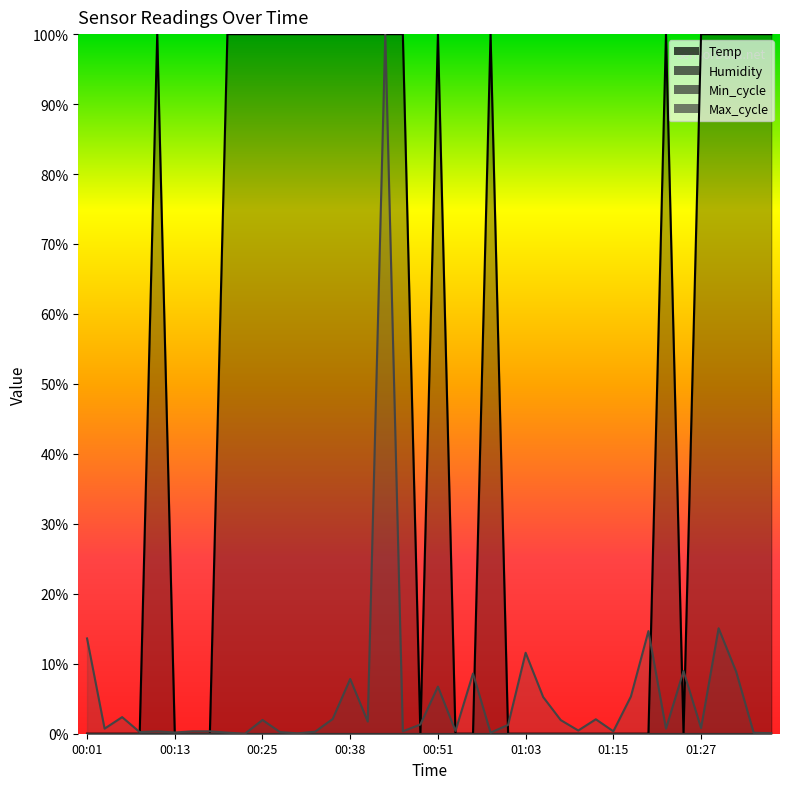

Is it true that Max_cycle equals 0.0 at 00:46?

True